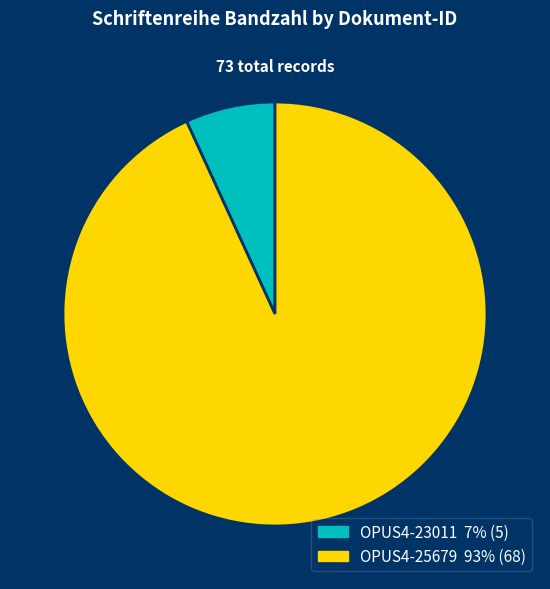

Is it true that OPUS4-25679 is 84% of the pie?

False